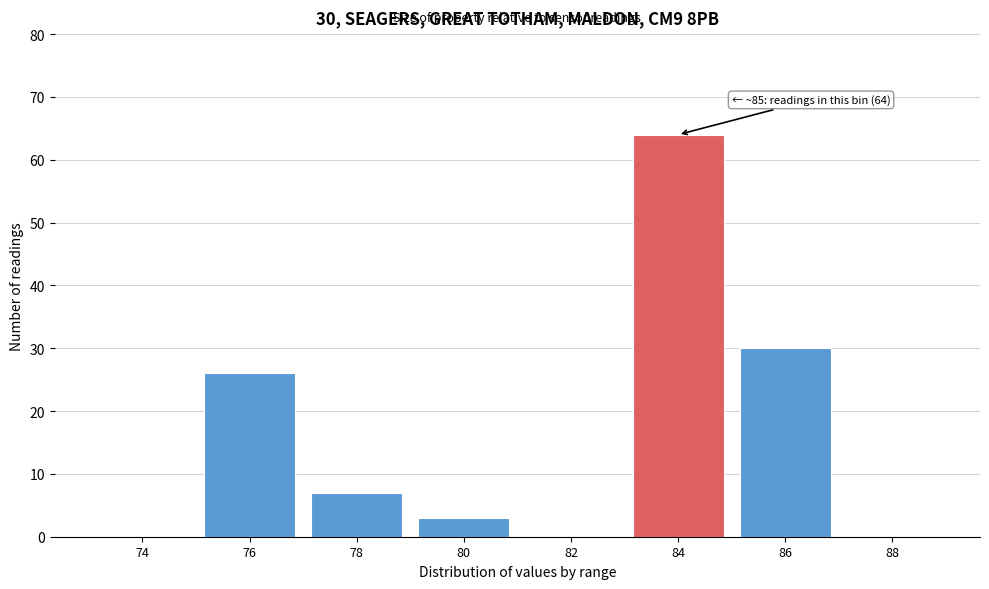

Reading right to left, what are all the values shown in this chart?

88=0	86=30	84=64	82=0	80=3	78=7	76=26	74=0